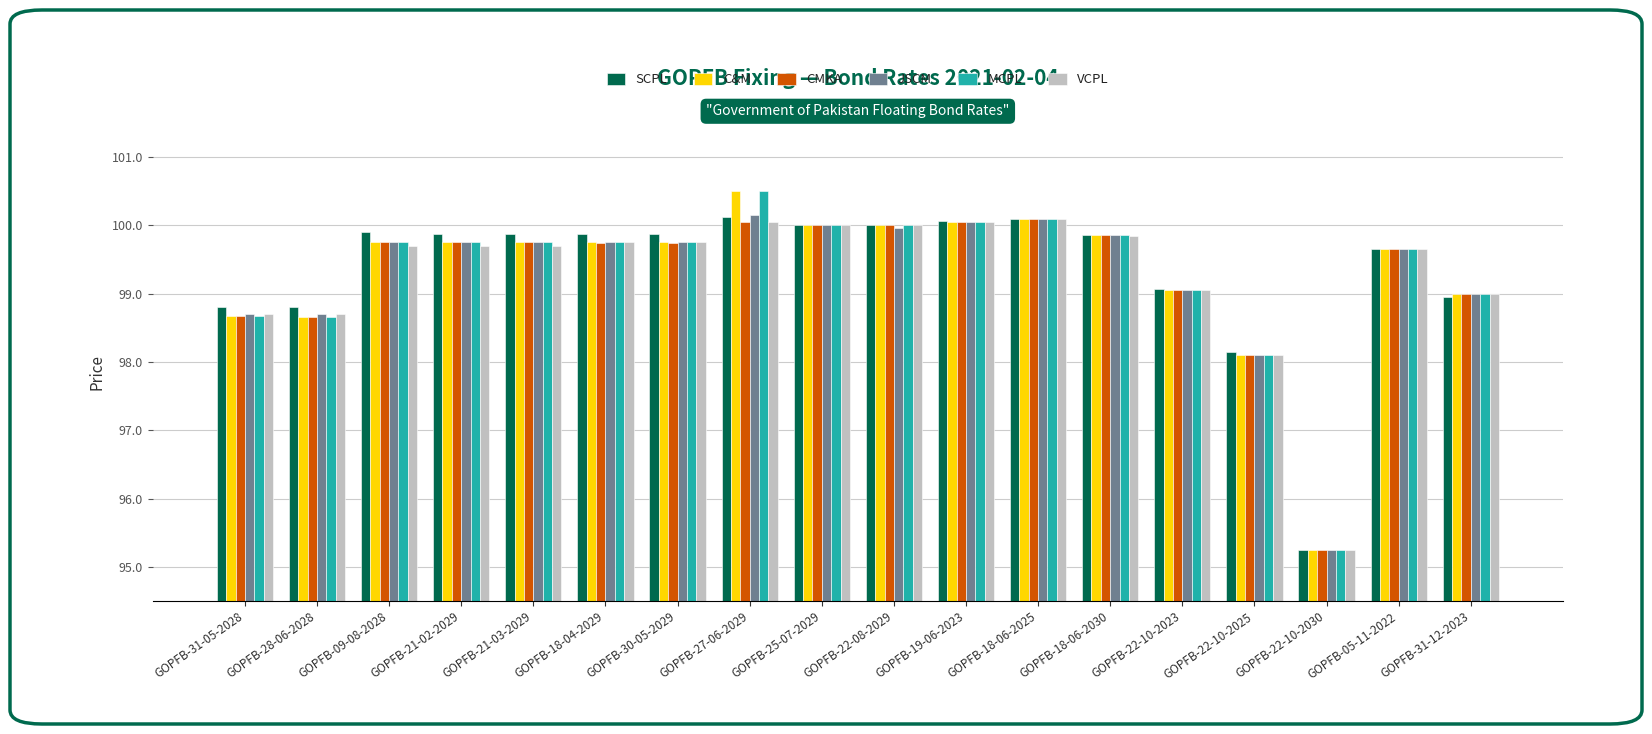

What is the maximum value for JSCM?

100.2